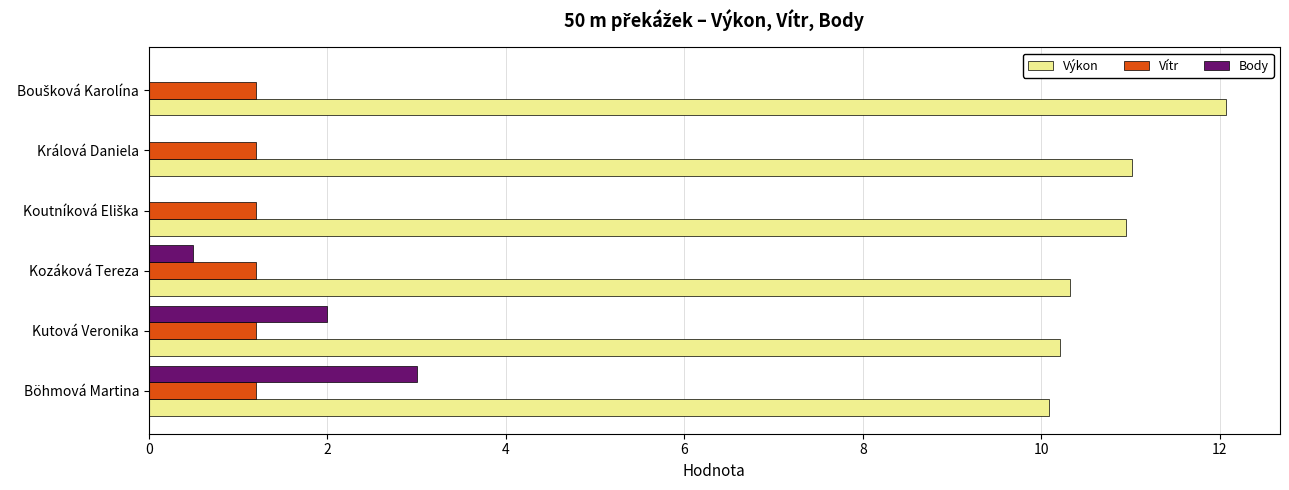

What is the highest value of the Vítr series?

1.2